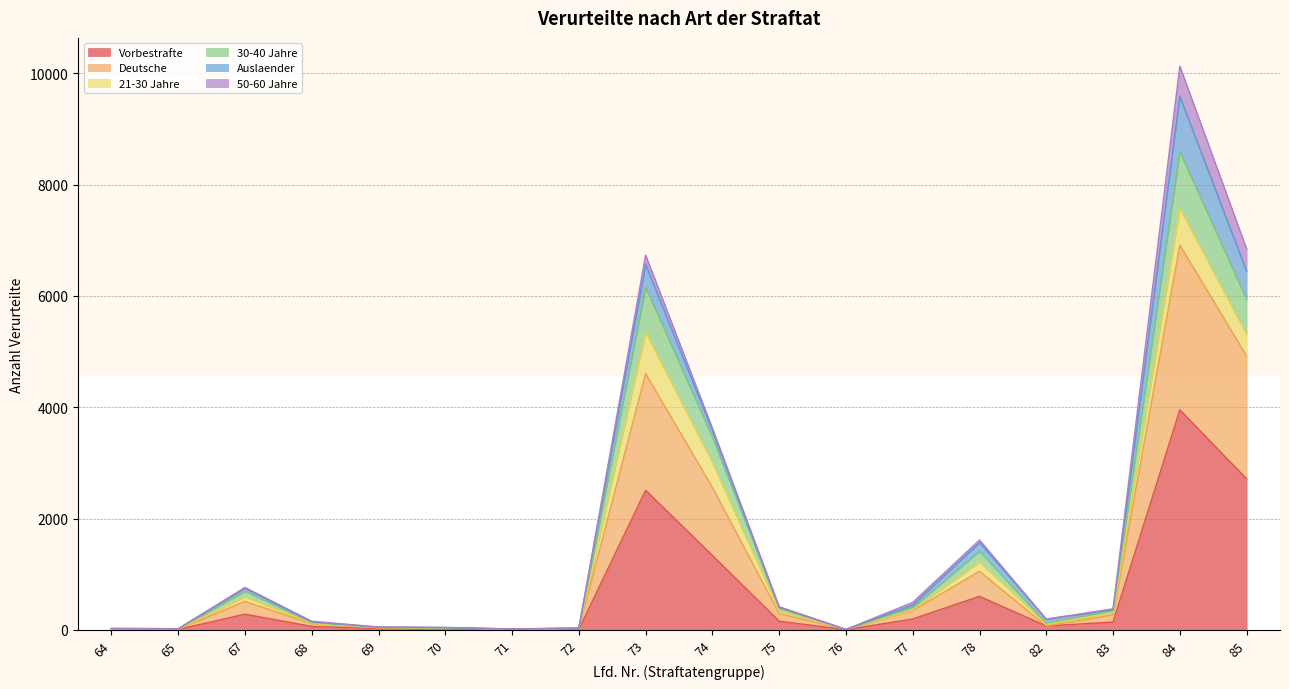

True or false: Vorbestrafte and Deutsche intersect in this chart.

False